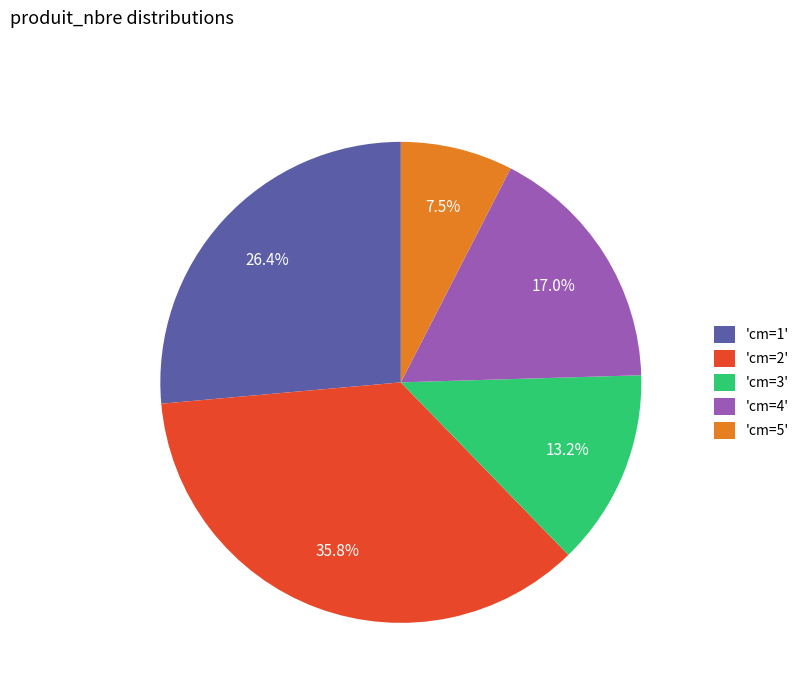

Does 'cm=1' account for over 50% of the chart?

No